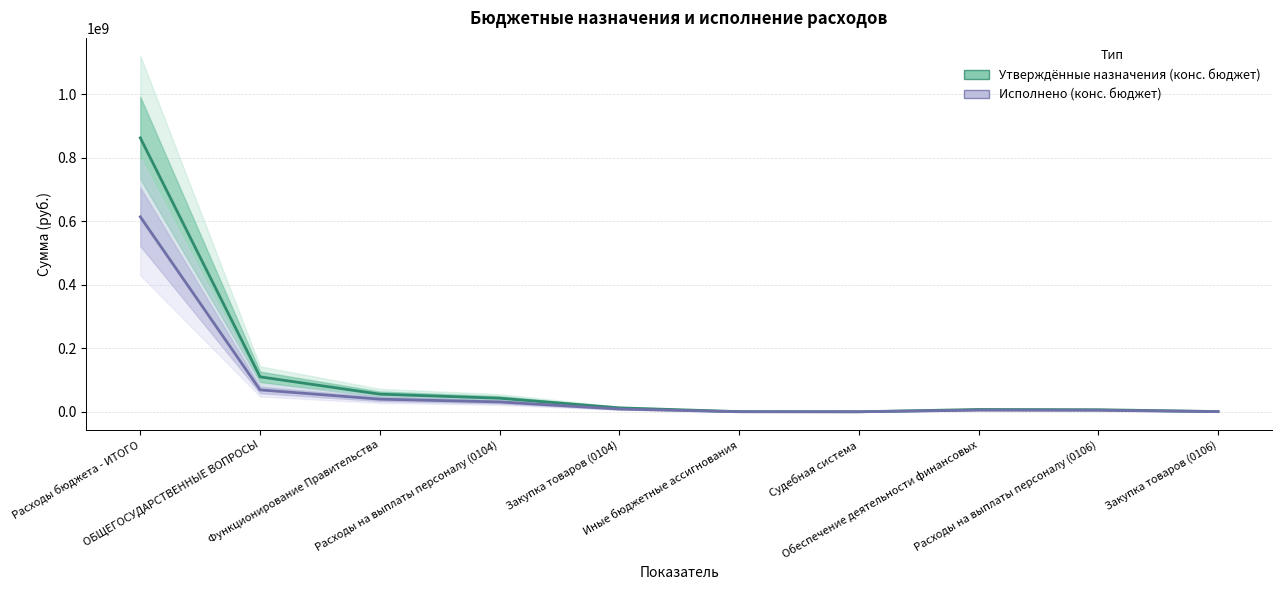

Count the number of data series in this chart.

2